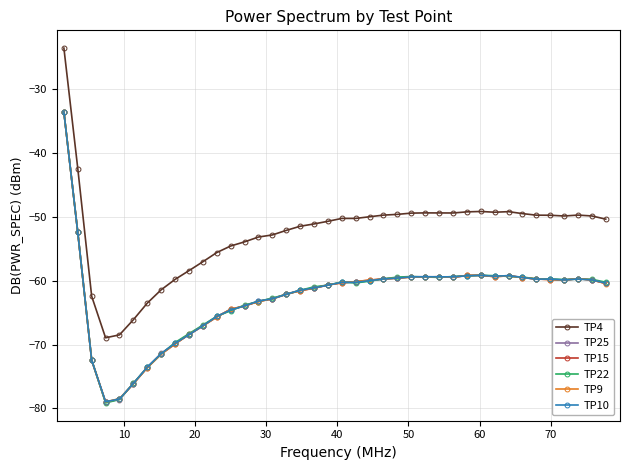

What is the value of the TP9 point at the 31st from the left?

-59.2